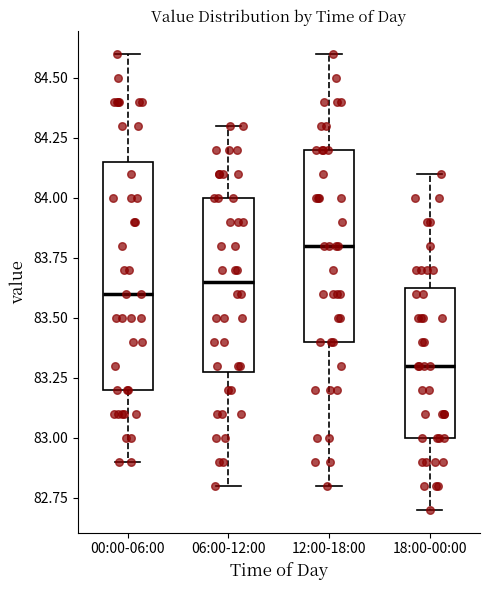

Which box has the lowest median line?

18:00-00:00